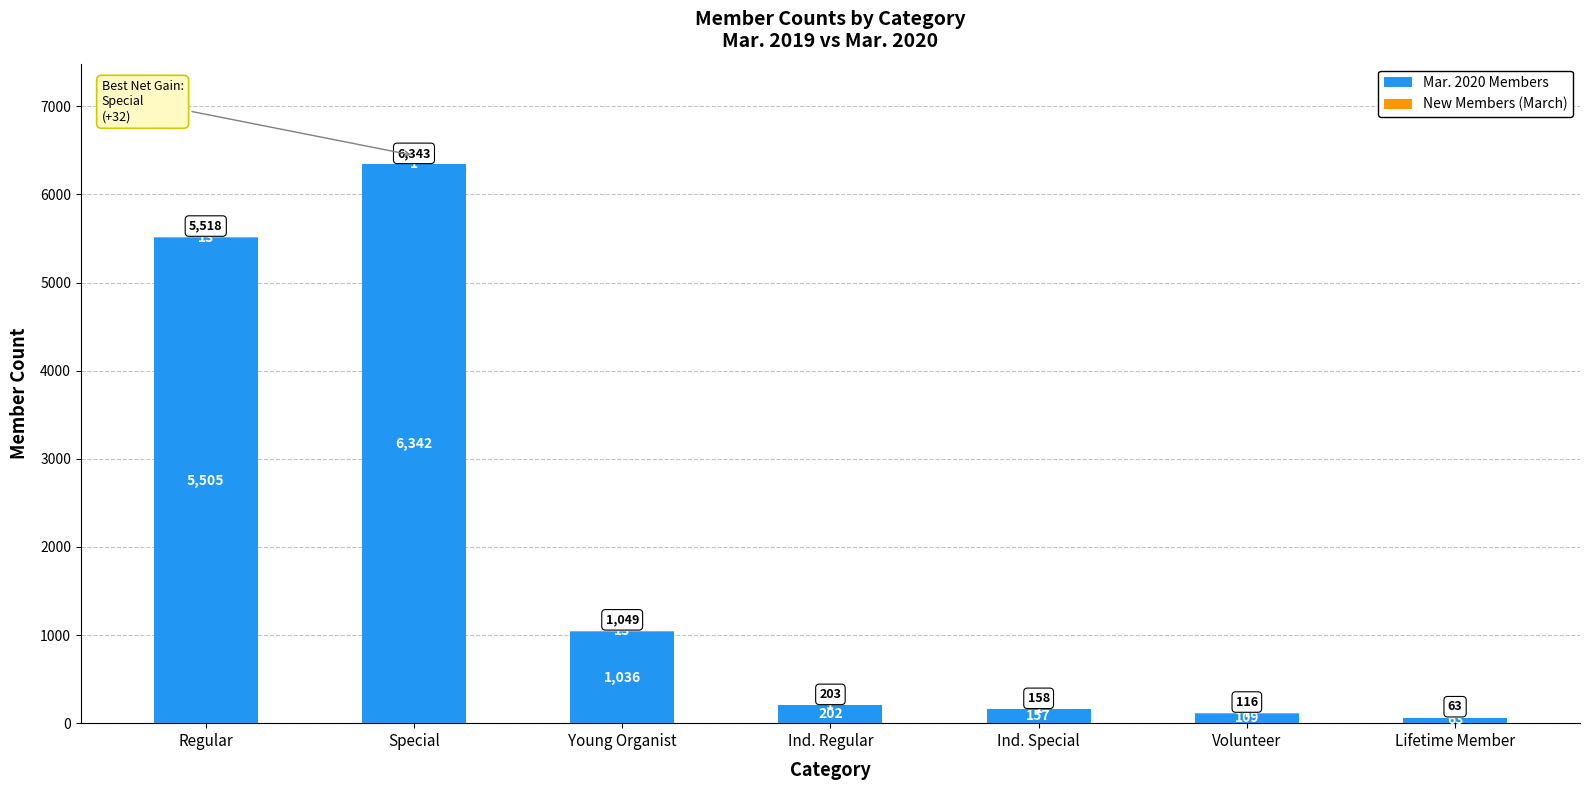

What is the highest value of the Mar. 2020 Members series?

6342